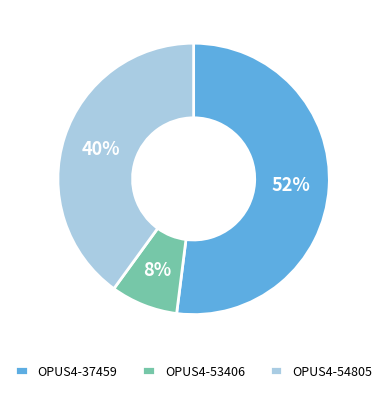

To the nearest percent, what percentage of the pie is OPUS4-37459?

52%